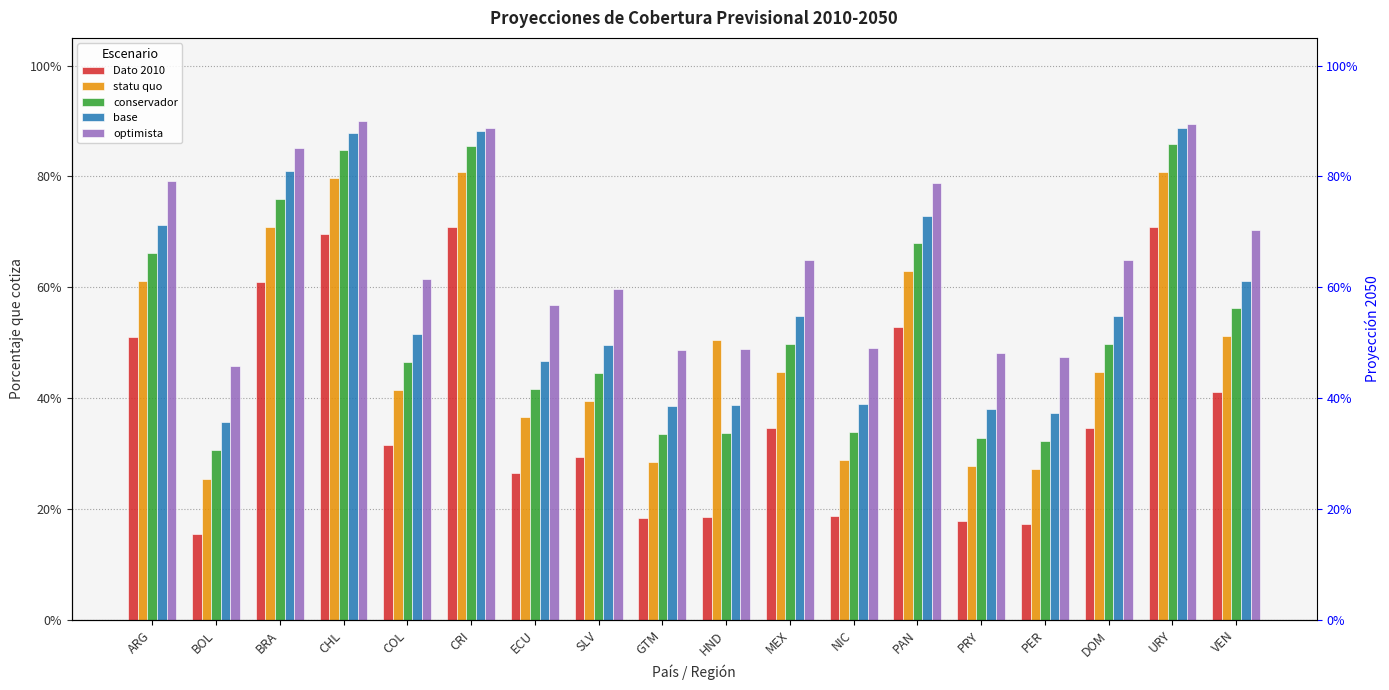

How many distinct data groups are displayed?

5